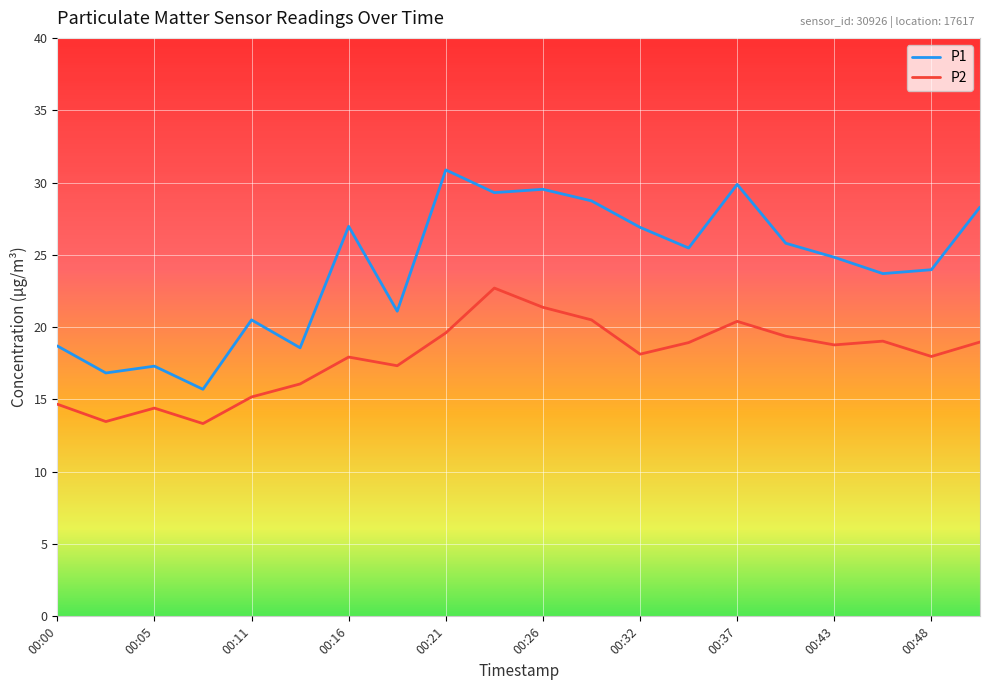

What is the sum of all P1 values?

482.9